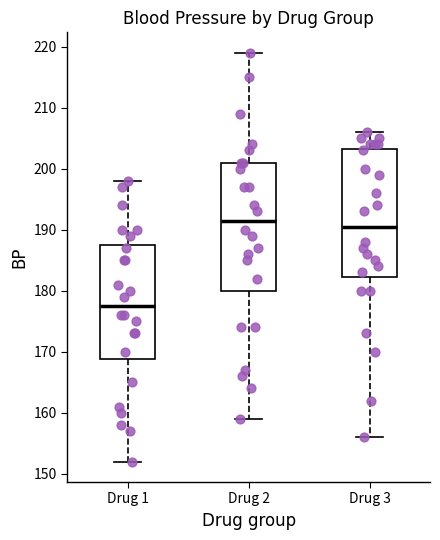

Reading left to right, read every box against the y-axis: the position of its median line, the range the box covers, and the ends of its whiskers. The values are not printed on the chart, so give them approximately, as read against the axis.

Drug 1: median 178, box 169 to 188, whiskers 152 to 198
Drug 2: median 192, box 180 to 201, whiskers 159 to 219
Drug 3: median 191, box 182 to 203, whiskers 156 to 206